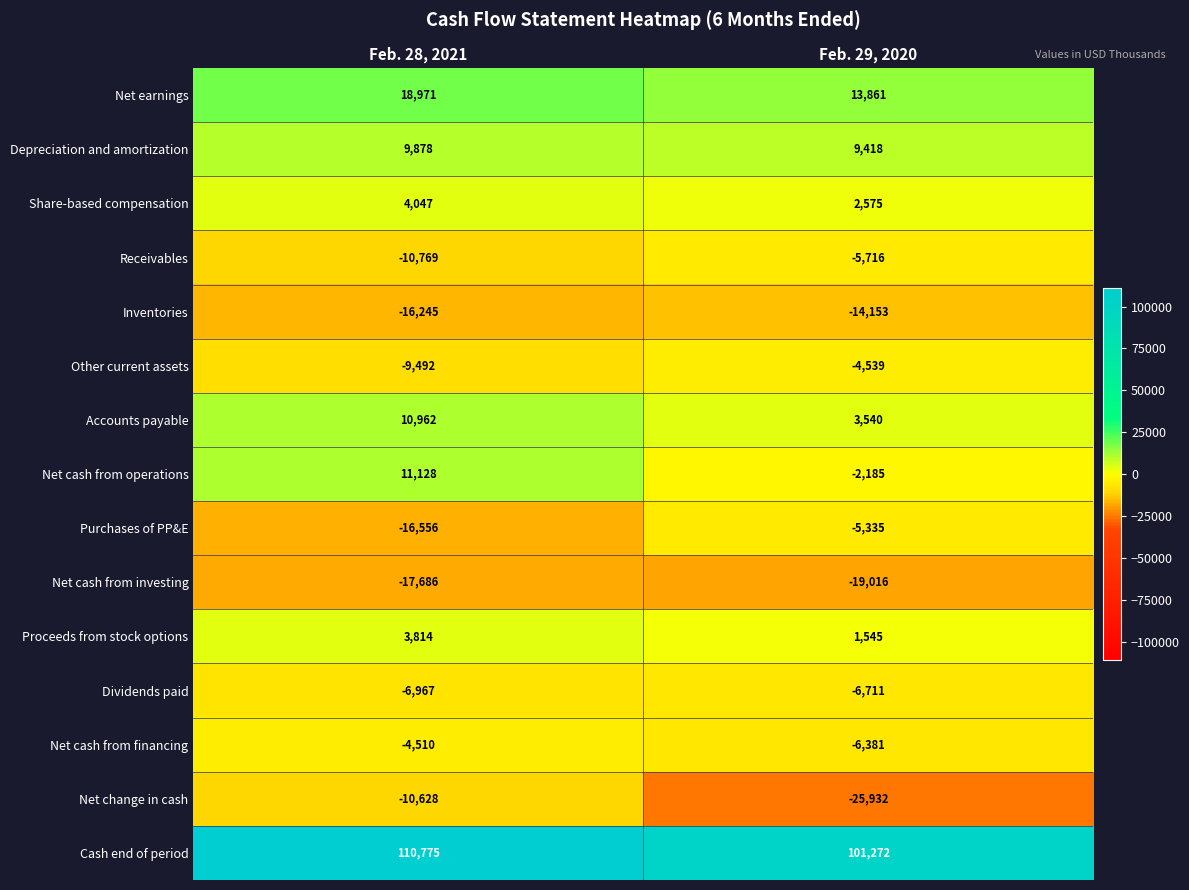

Where is Cash end of period nearest to the value 106023?

Feb. 29, 2020